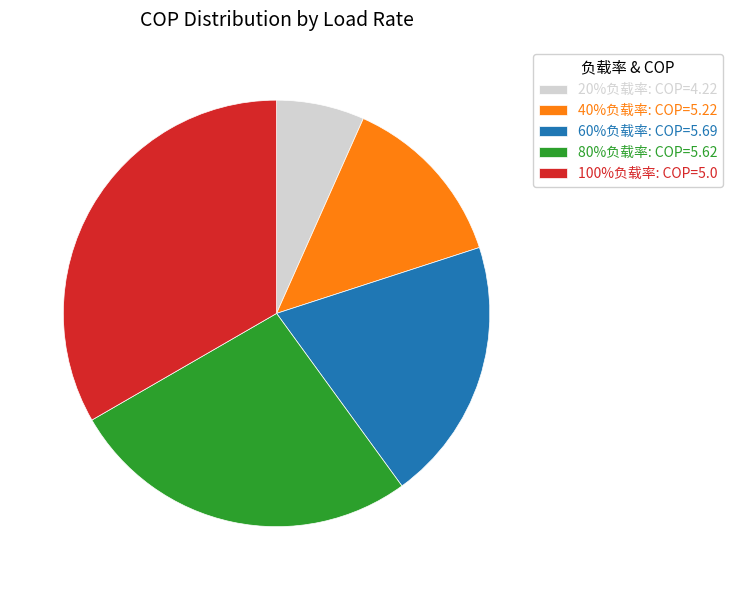

Which category has the biggest portion of the pie?

100%负载率